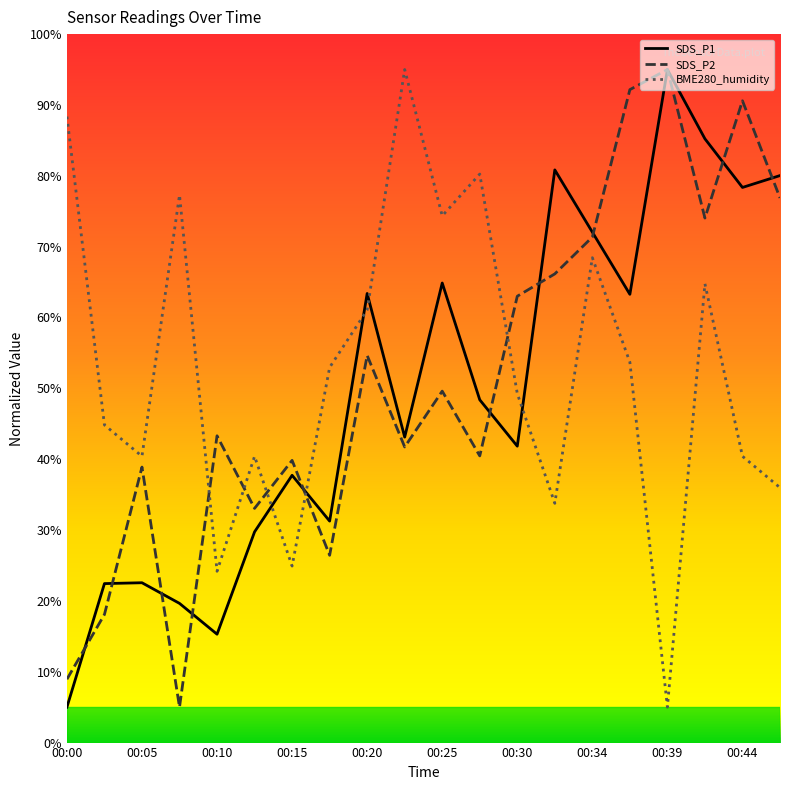

How many lines are shown in the chart?

3